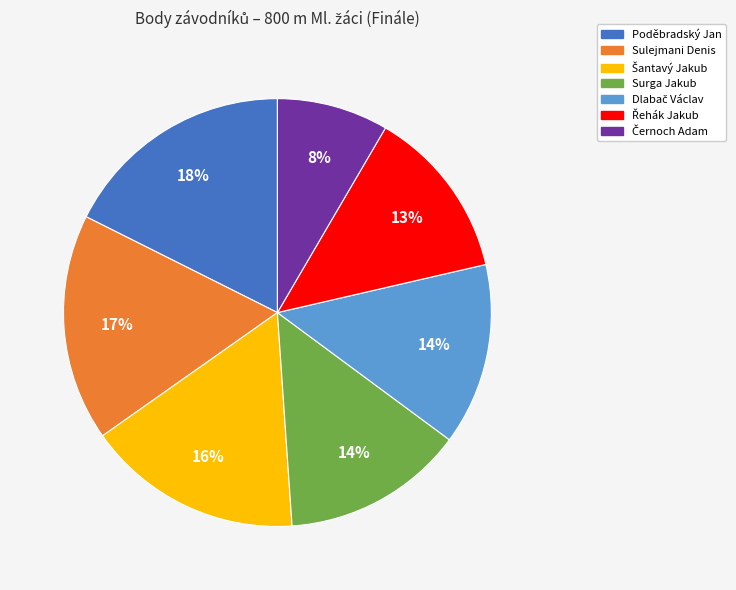

Is there a majority slice in this chart?

No